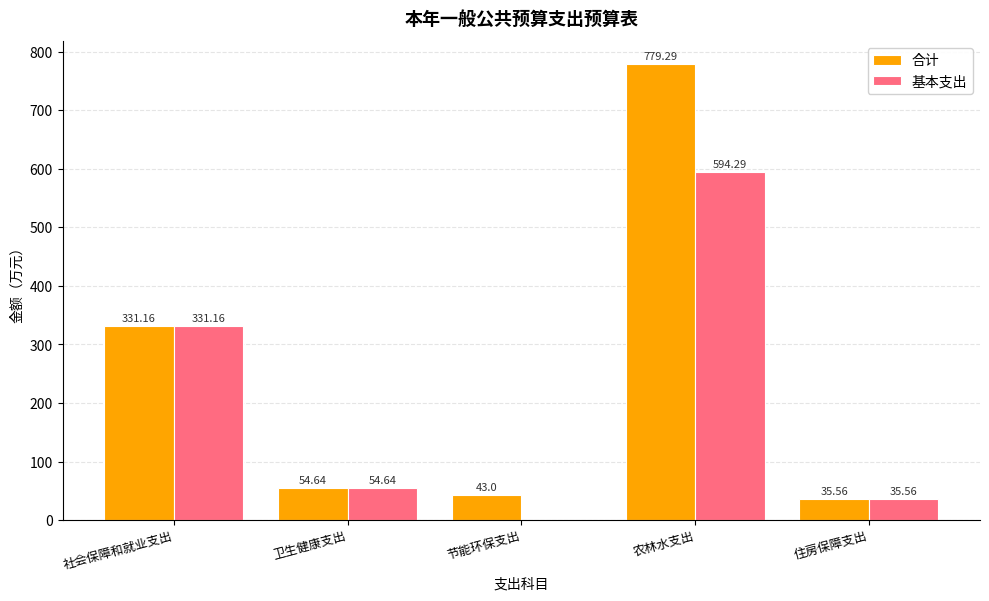

What is the sum of the 合计 values at 卫生健康支出 and 节能环保支出?

97.6